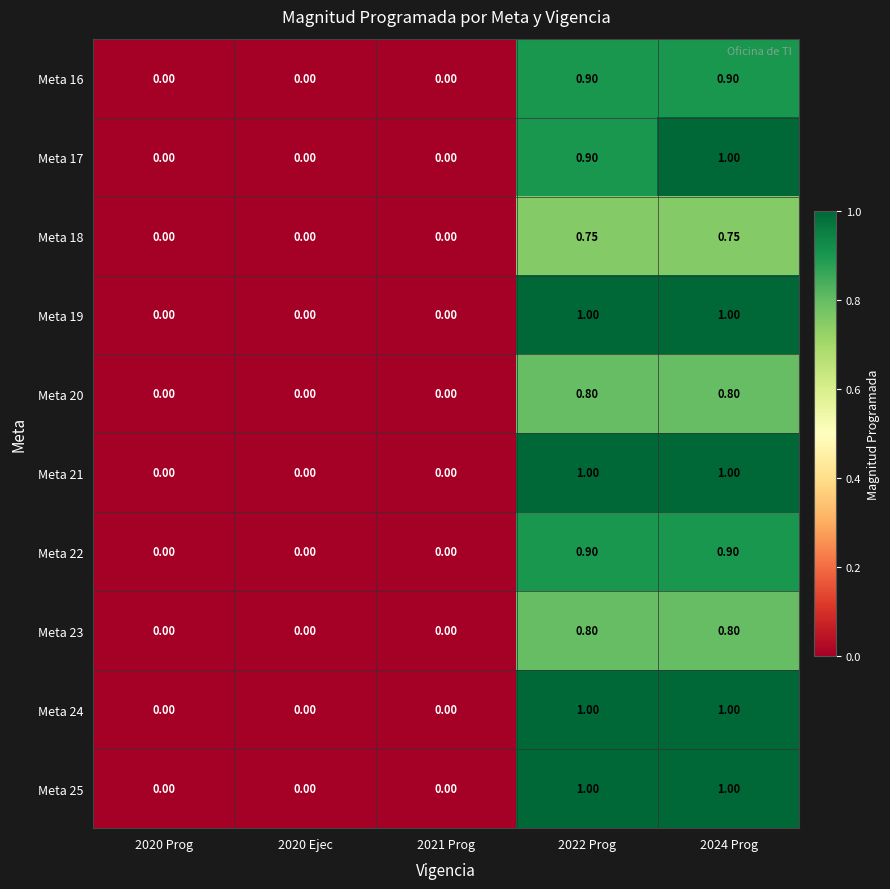

Is the value of Meta 19 at 2024 Prog greater than the value of Meta 16 at 2024 Prog?

Yes